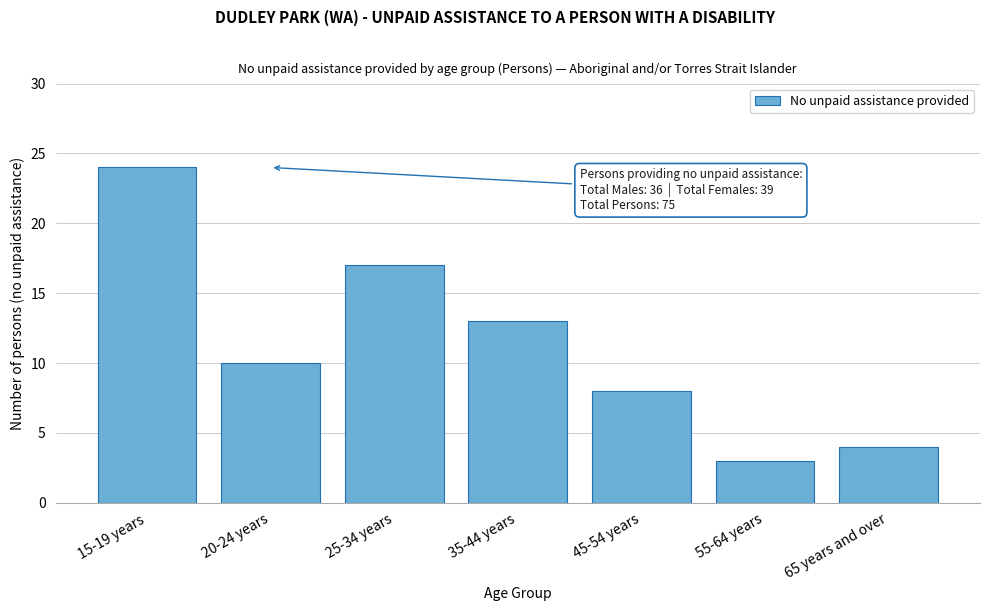

Reading left to right, transcribe all the data shown in this chart.

15-19 years=24	20-24 years=10	25-34 years=17	35-44 years=13	45-54 years=8	55-64 years=3	65 years and over=4